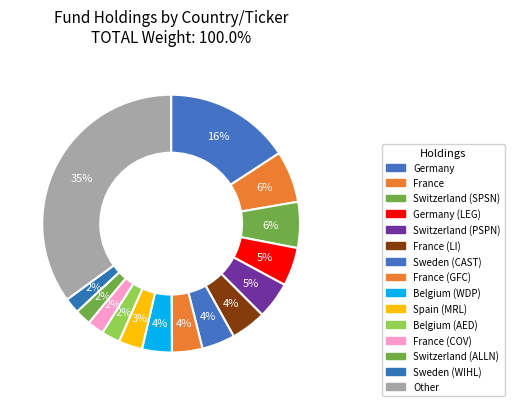

Is the sum of France (LI) and Belgium (WDP) greater than half?

No